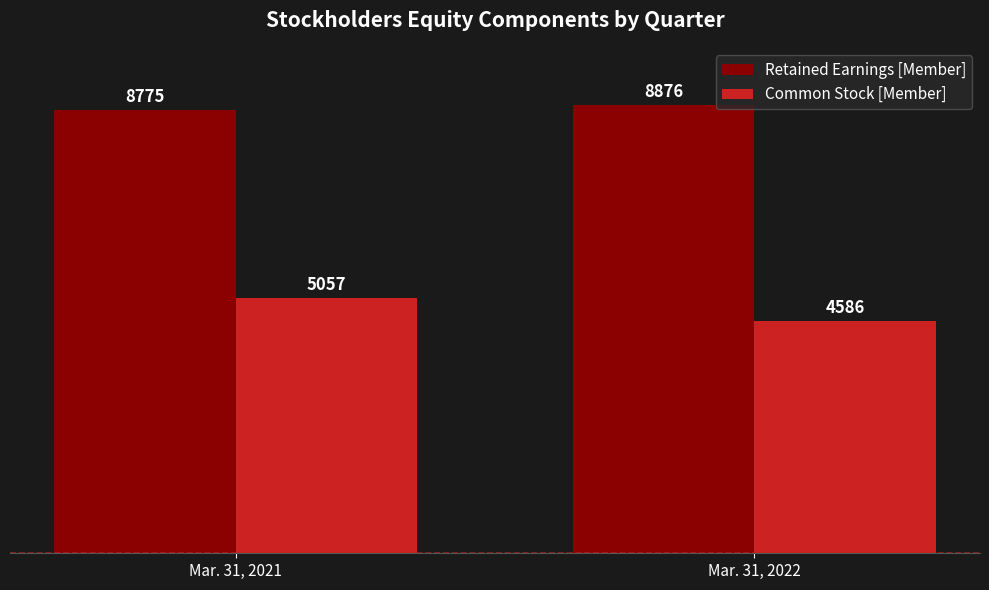

List the series in order of their peak value, highest first.

Retained Earnings [Member], Common Stock [Member]